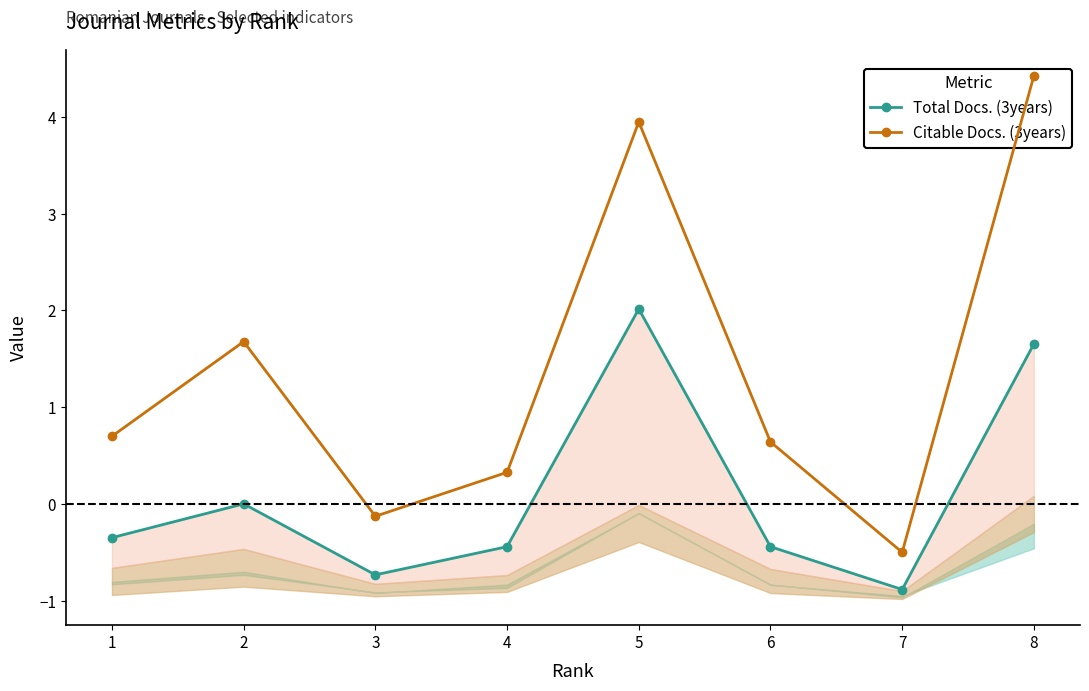

True or false: Citable Docs. (3years) has more than 2 interior local peaks.

False